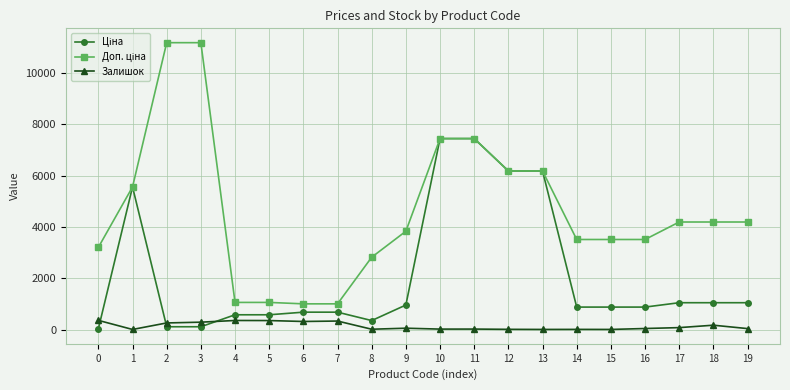

The Залишок series shows 360.0 at 0. True or false?

True